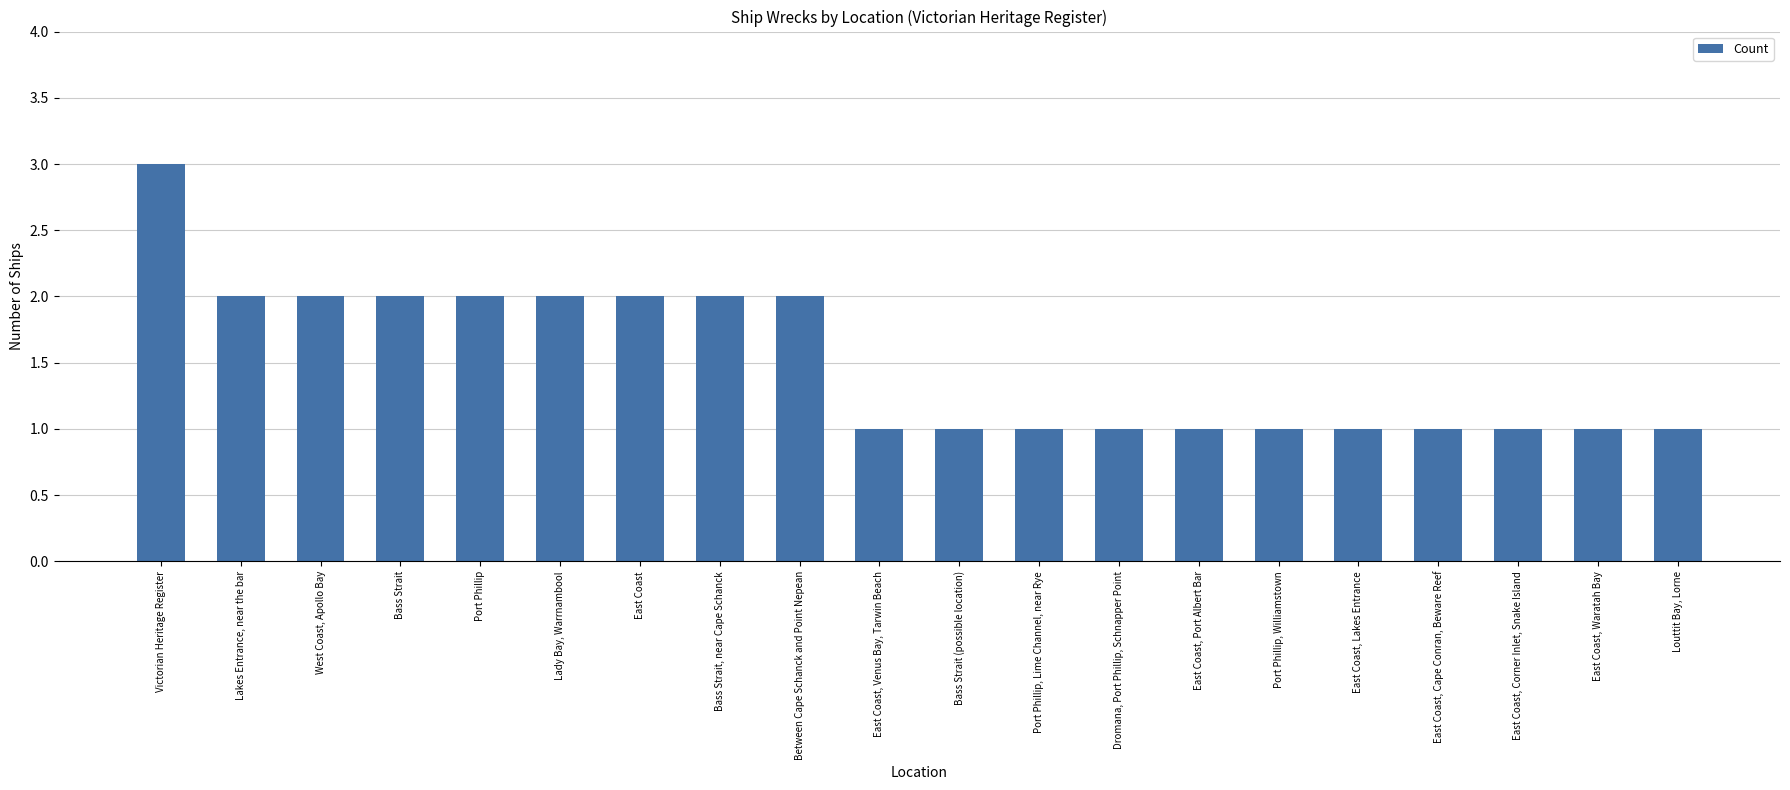

Is it true that the value at East Coast, Port Albert Bar is 0?

False